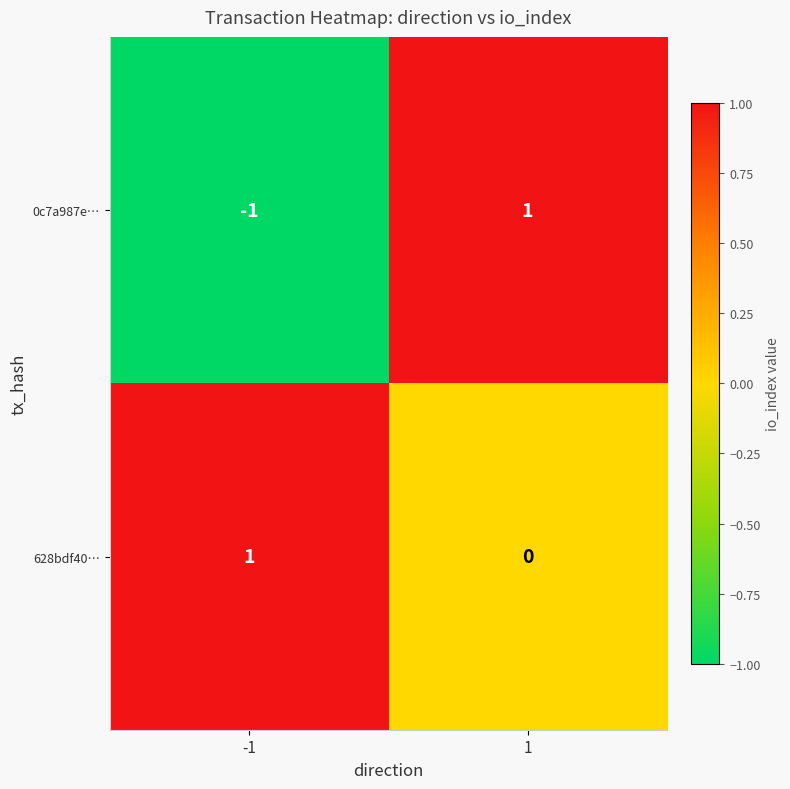

Reading left to right, list all the values displayed in this chart.

0c7a987e…: -1	1
628bdf40…: 1	0